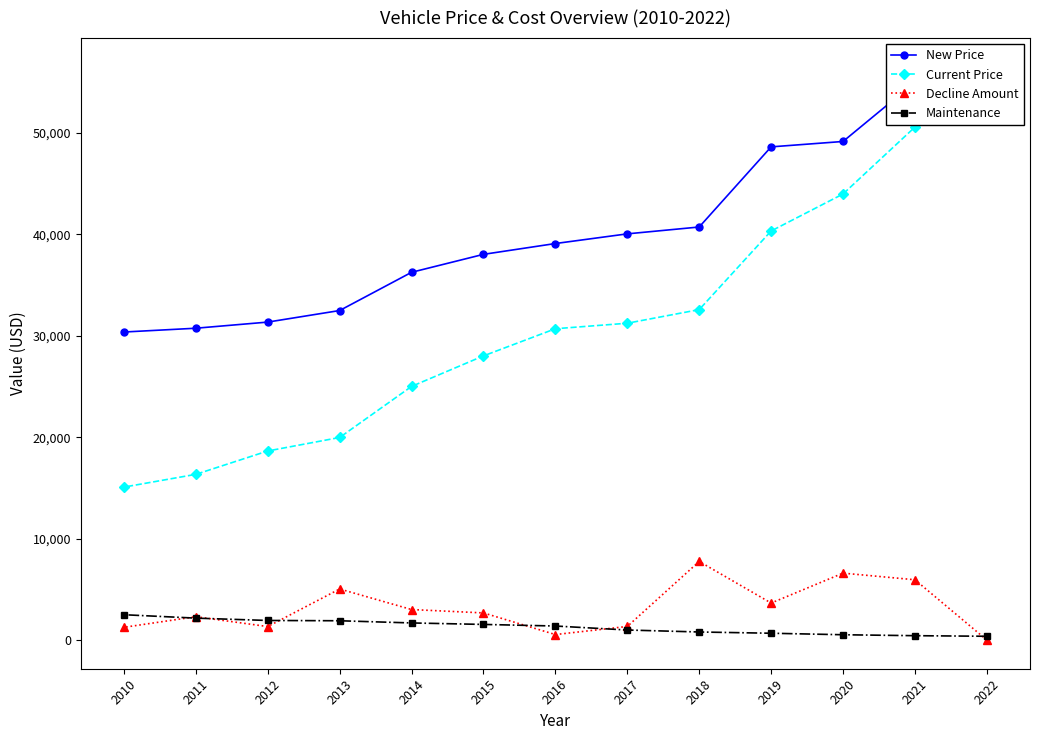

What is the sum of the Decline Amount values at 2014 and 2021?

8956